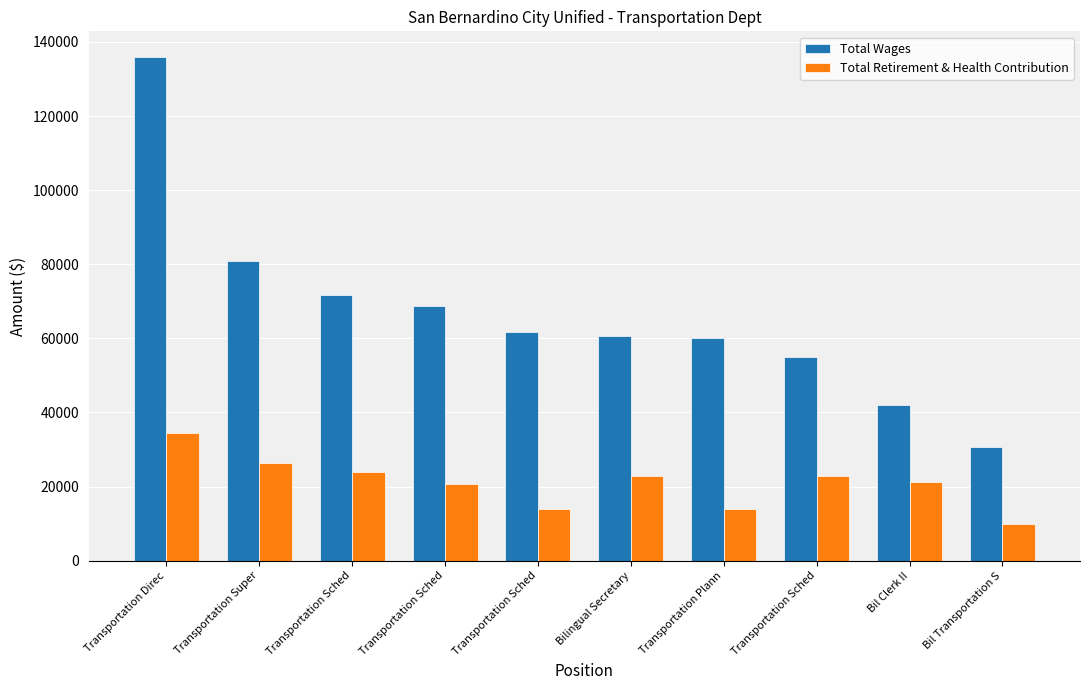

What is the spread (max minus min) of values at Transportation Sched?

47869